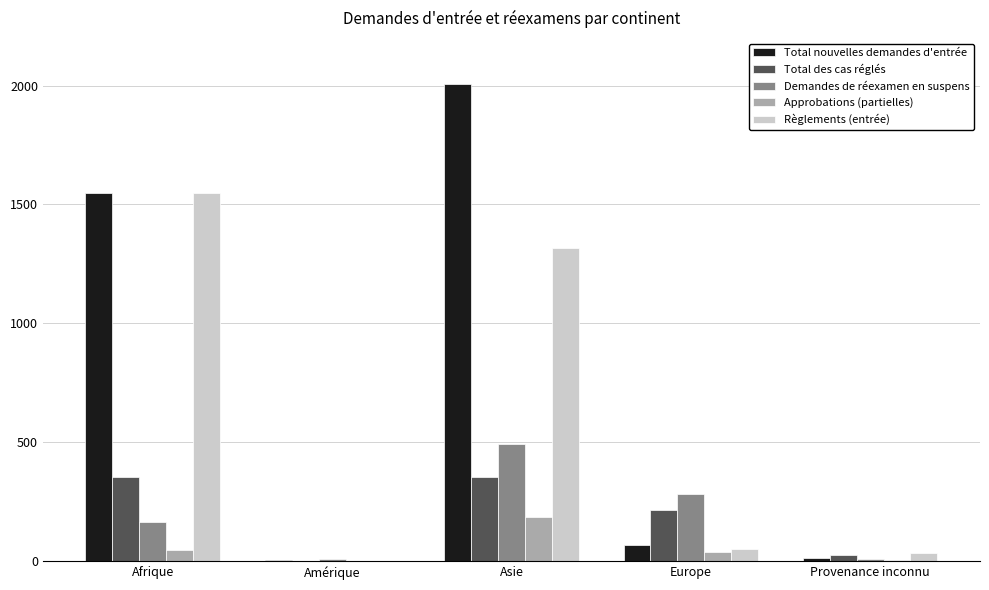

True or false: Règlements (entrée) has a value of 2763 at Afrique.

False